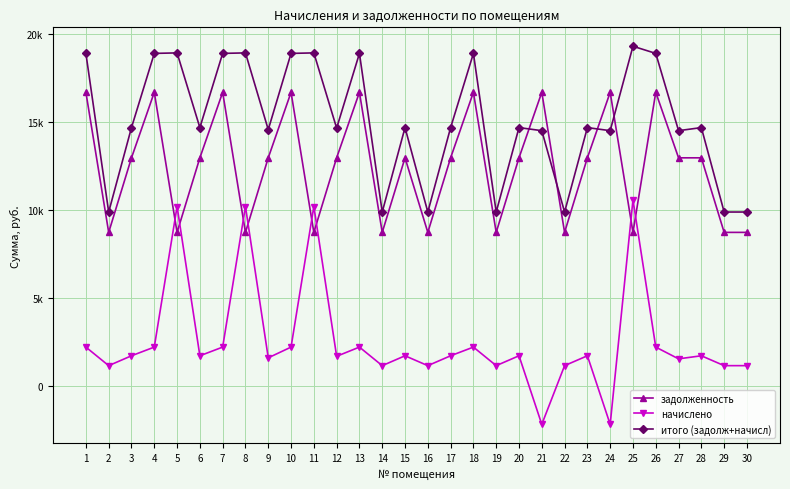

Which series ends up on top after the final intersection of задолженность and итого (задолж+начисл)?

итого (задолж+начисл)